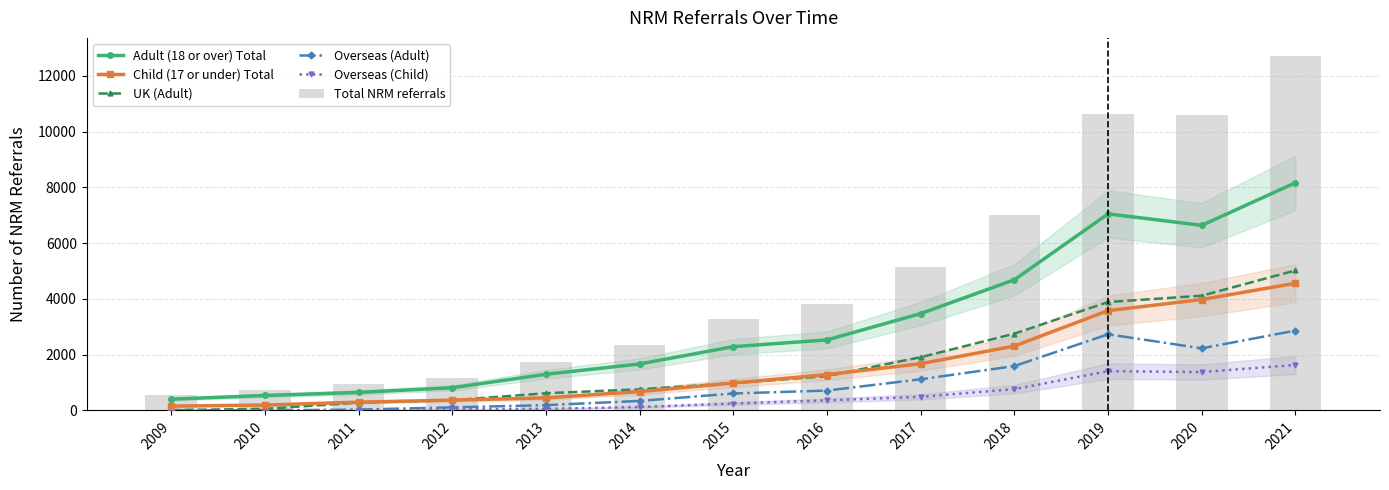

What is the average value of the UK (Adult) series?

1688